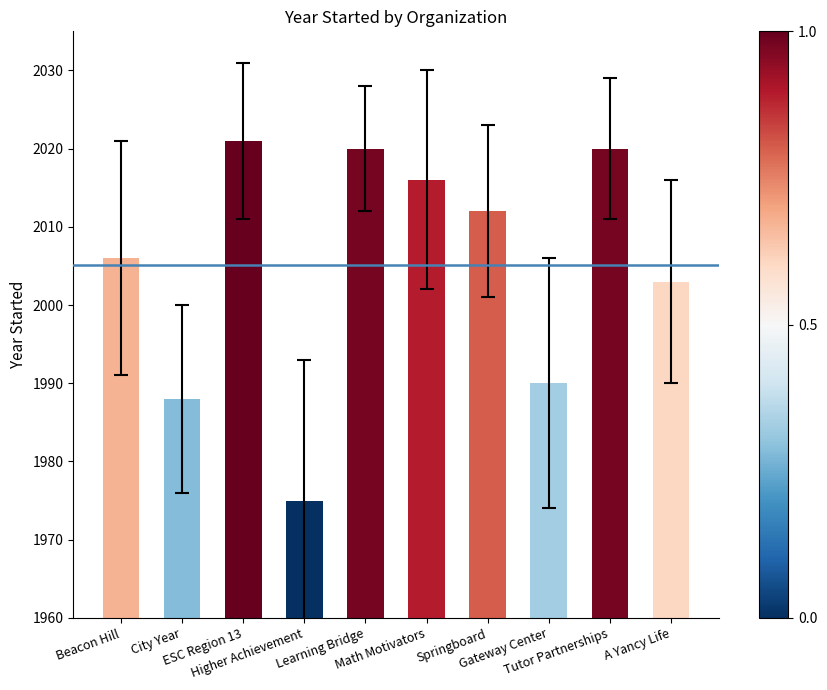

What is the greatest value displayed?

2021